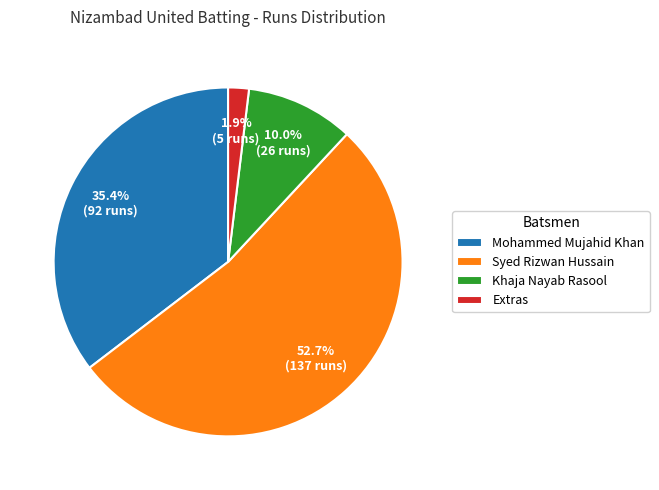

Rank the categories by value from highest to lowest.

Syed Rizwan Hussain, Mohammed Mujahid Khan, Khaja Nayab Rasool, Extras